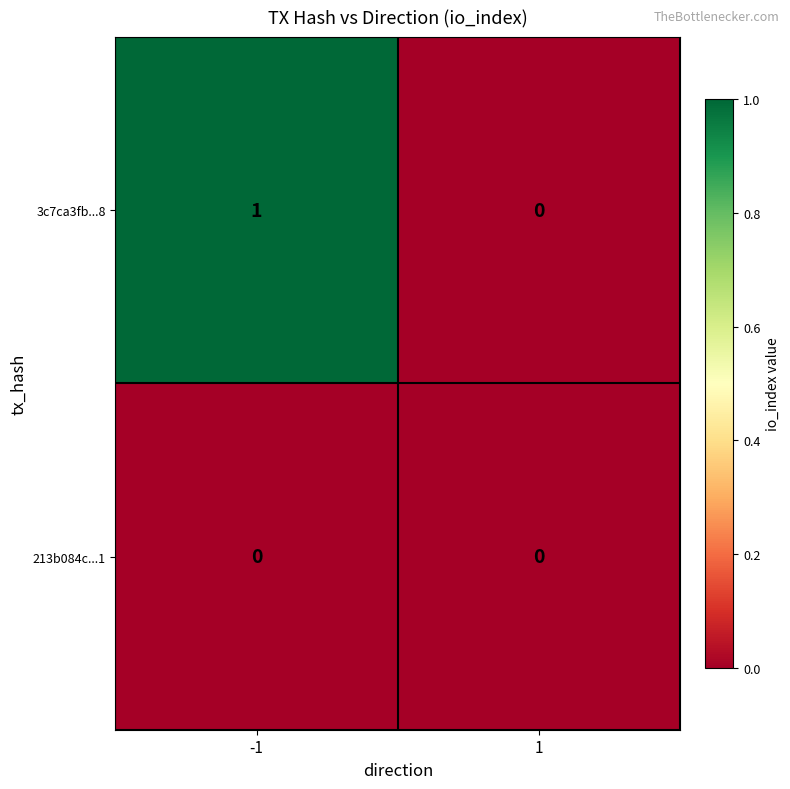

Which series has the largest total across all categories?

3c7ca3fb...8